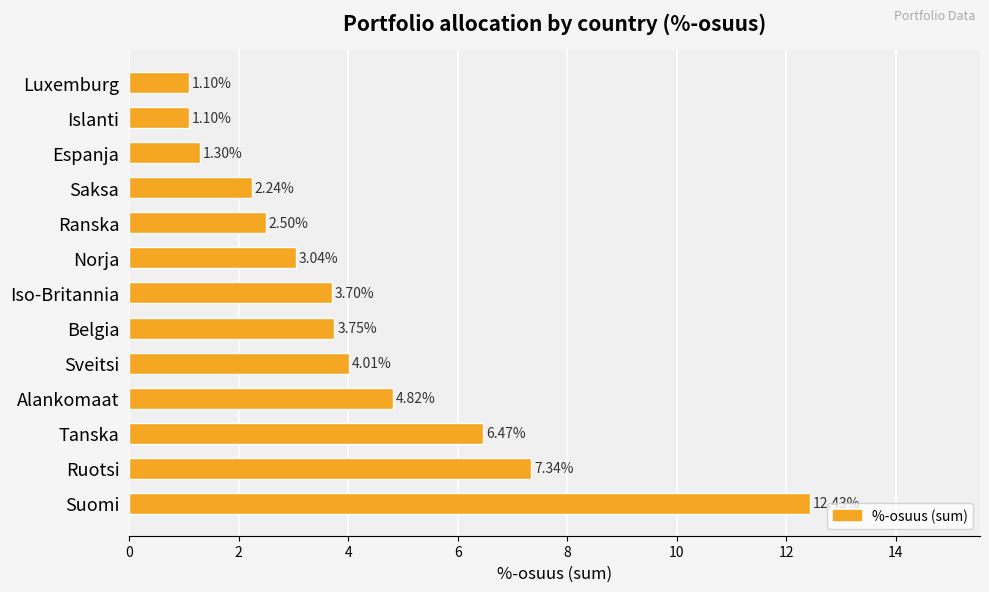

What is the sum of all values?

53.8